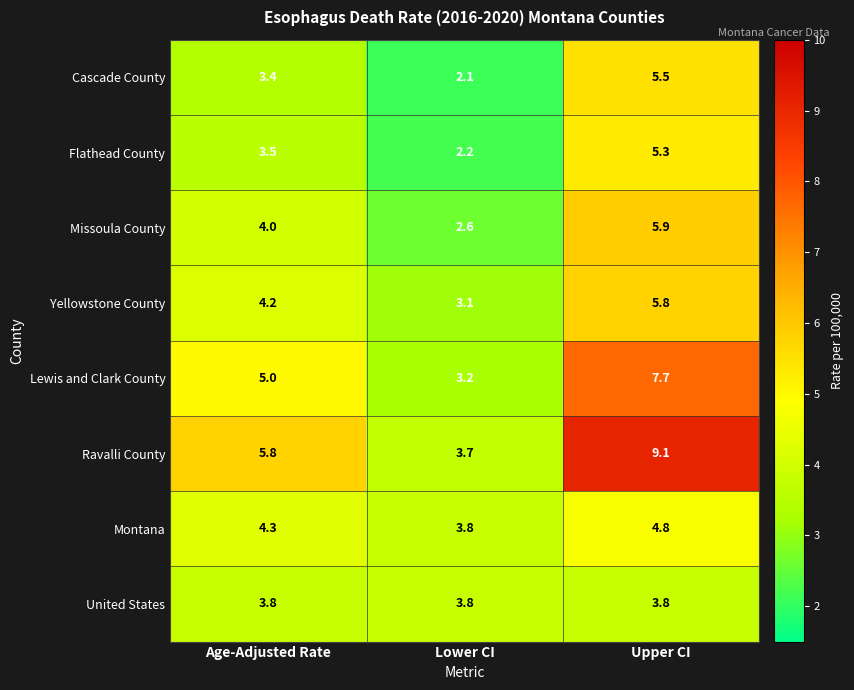

Reading left to right, list all the values displayed in this chart.

Cascade County: Age-Adjusted Rate=3.4	Lower CI=2.1	Upper CI=5.5
Flathead County: Age-Adjusted Rate=3.5	Lower CI=2.2	Upper CI=5.3
Missoula County: Age-Adjusted Rate=4.0	Lower CI=2.6	Upper CI=5.9
Yellowstone County: Age-Adjusted Rate=4.2	Lower CI=3.1	Upper CI=5.8
Lewis and Clark County: Age-Adjusted Rate=5.0	Lower CI=3.2	Upper CI=7.7
Ravalli County: Age-Adjusted Rate=5.8	Lower CI=3.7	Upper CI=9.1
Montana: Age-Adjusted Rate=4.3	Lower CI=3.8	Upper CI=4.8
United States: Age-Adjusted Rate=3.8	Lower CI=3.8	Upper CI=3.8